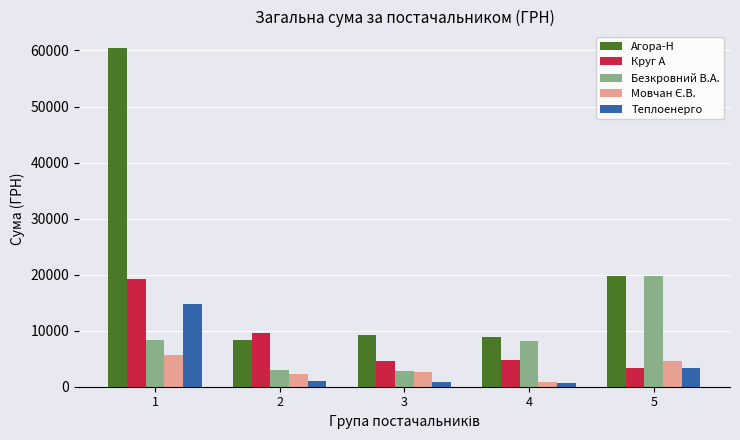

Which series changed the most between 1 and 5?

Агора-Н